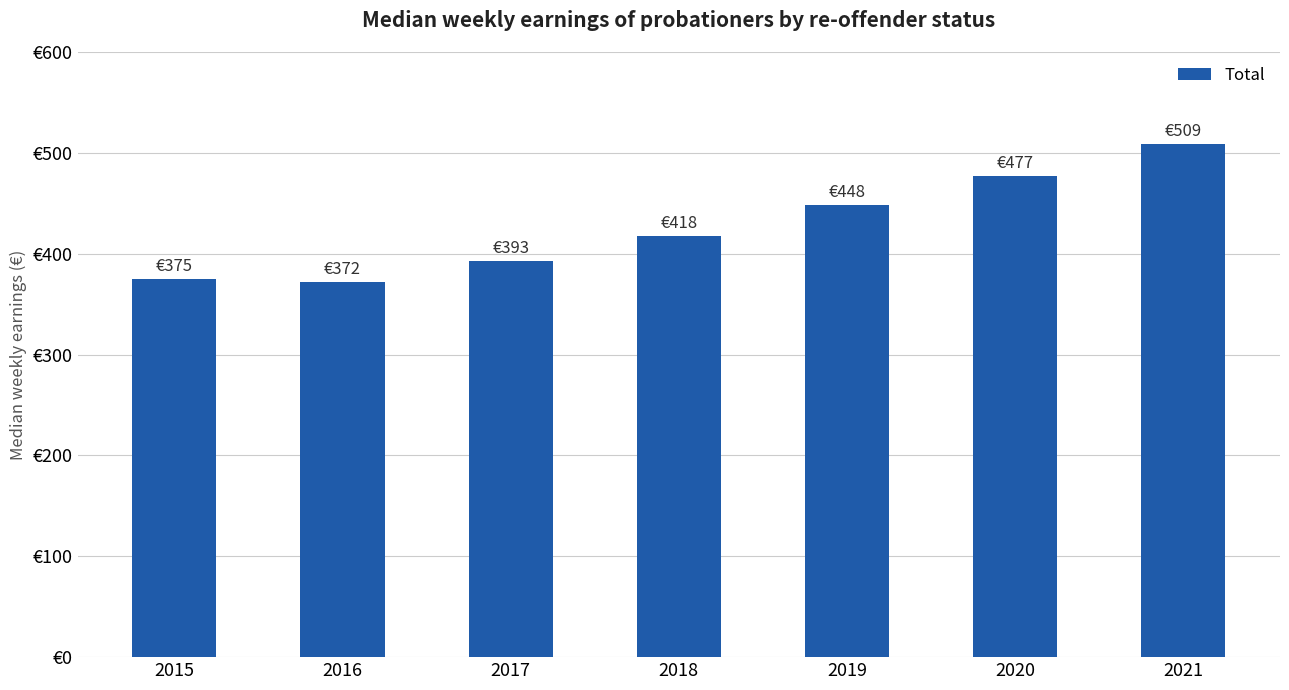

List the labels in order of value, largest first.

2021, 2020, 2019, 2018, 2017, 2015, 2016